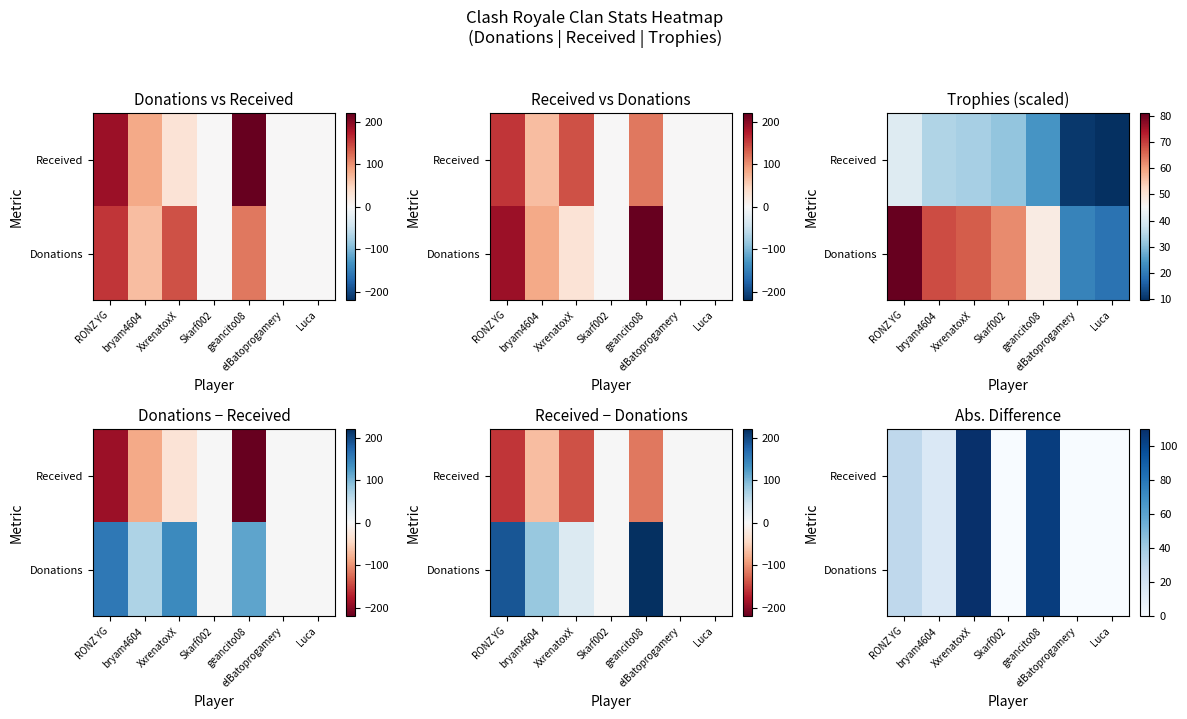

At which label does Received first exceed 16?

RONZ YG